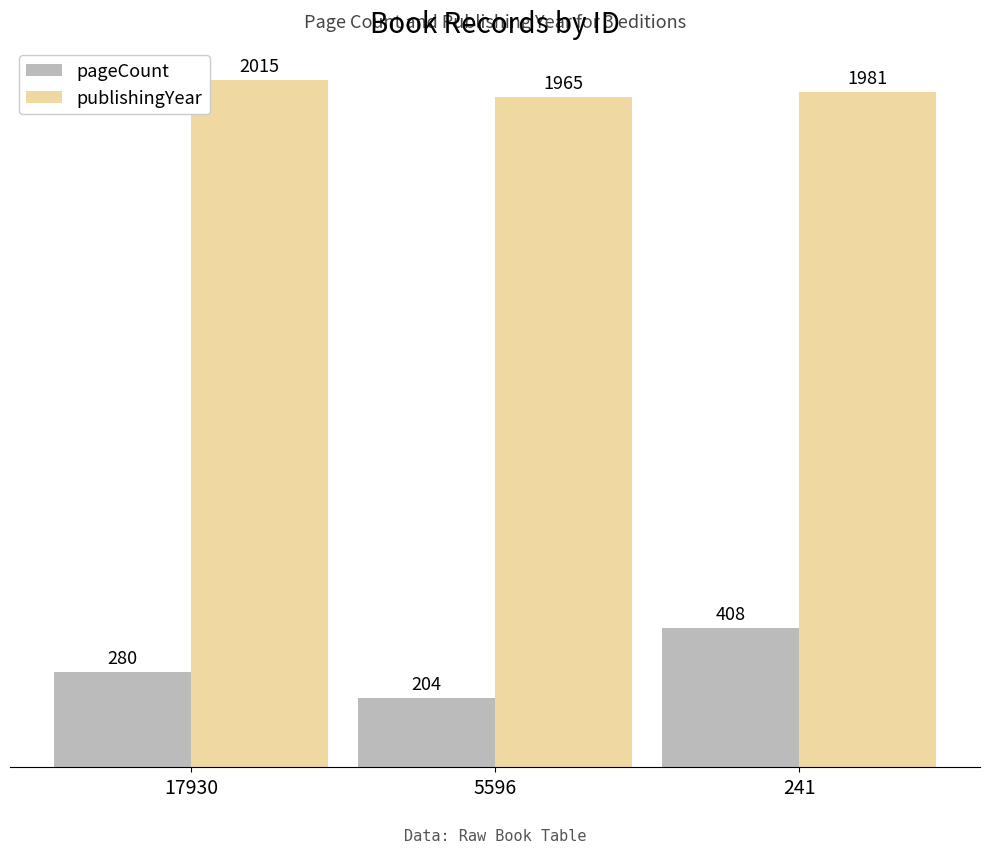

What is the difference between the highest and lowest values at 5596?

1761